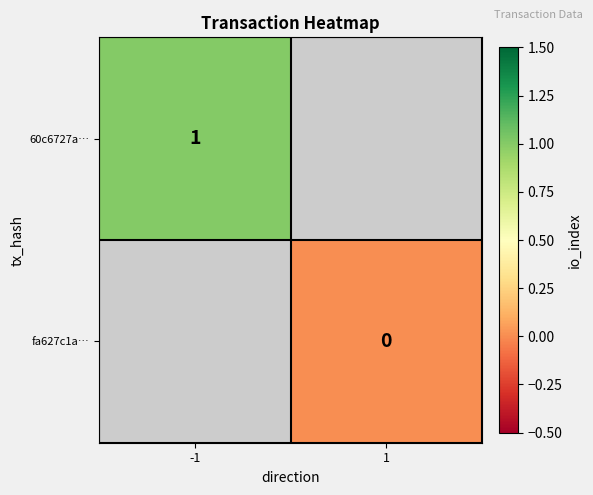

At how many categories does at least one series exceed 0?

1